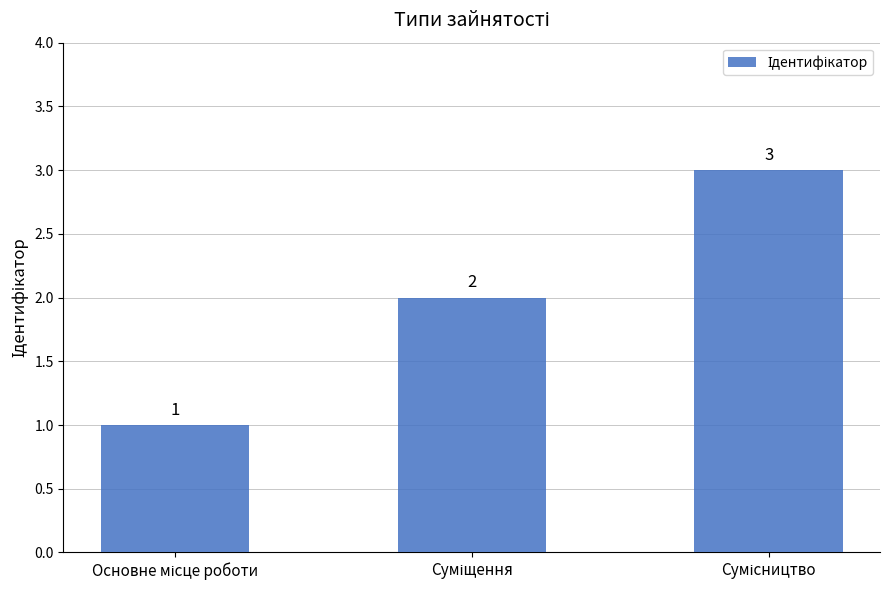

Count the values in the range 1 to 3.

3